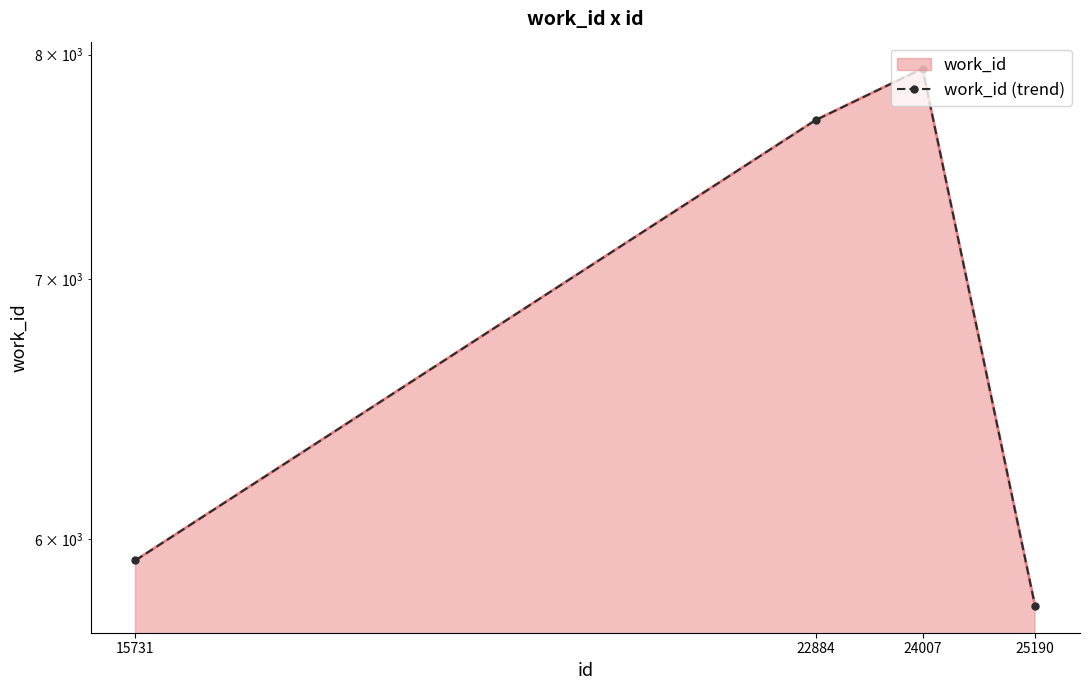

The value at 24007 is 7934. True or false?

True